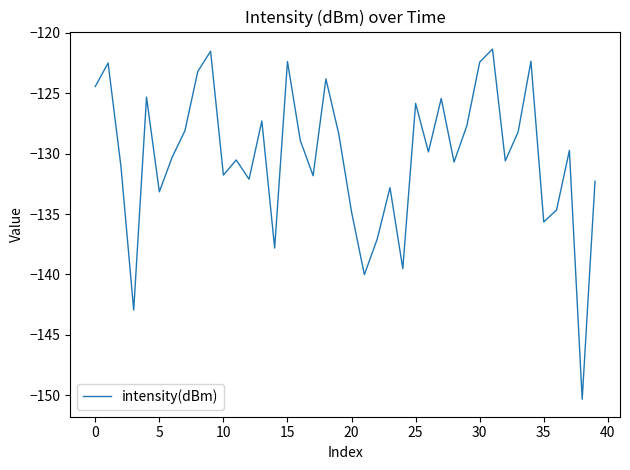

What is the minimum value shown in the chart?

-150.3